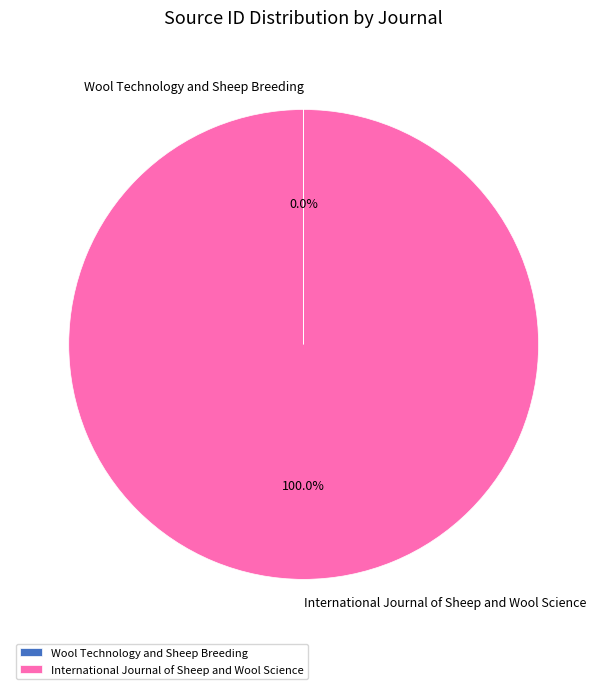

Which category has the biggest portion of the pie?

International Journal of Sheep and Wool Science